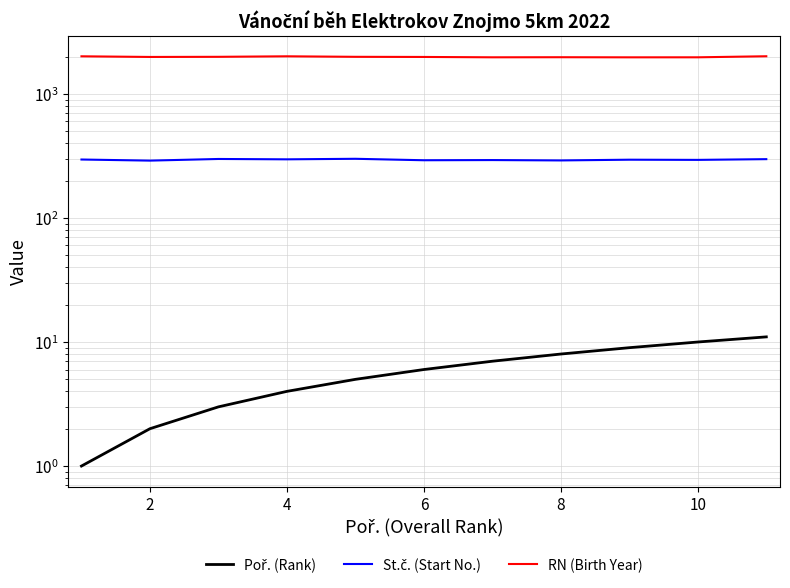

True or false: Poř. (Rank) and RN (Birth Year) cross at least once.

False